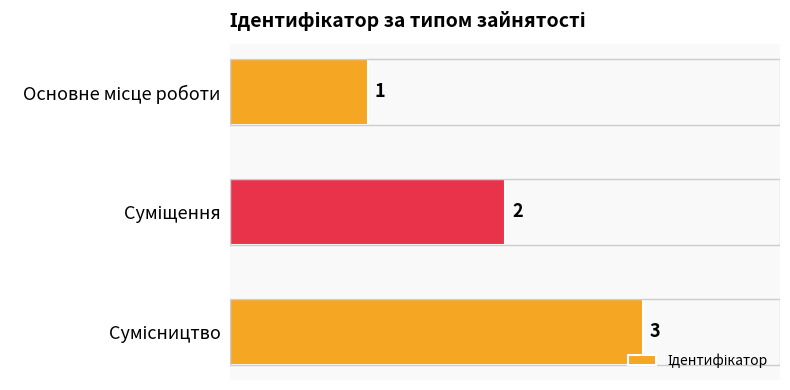

What is the sum of all values?

6